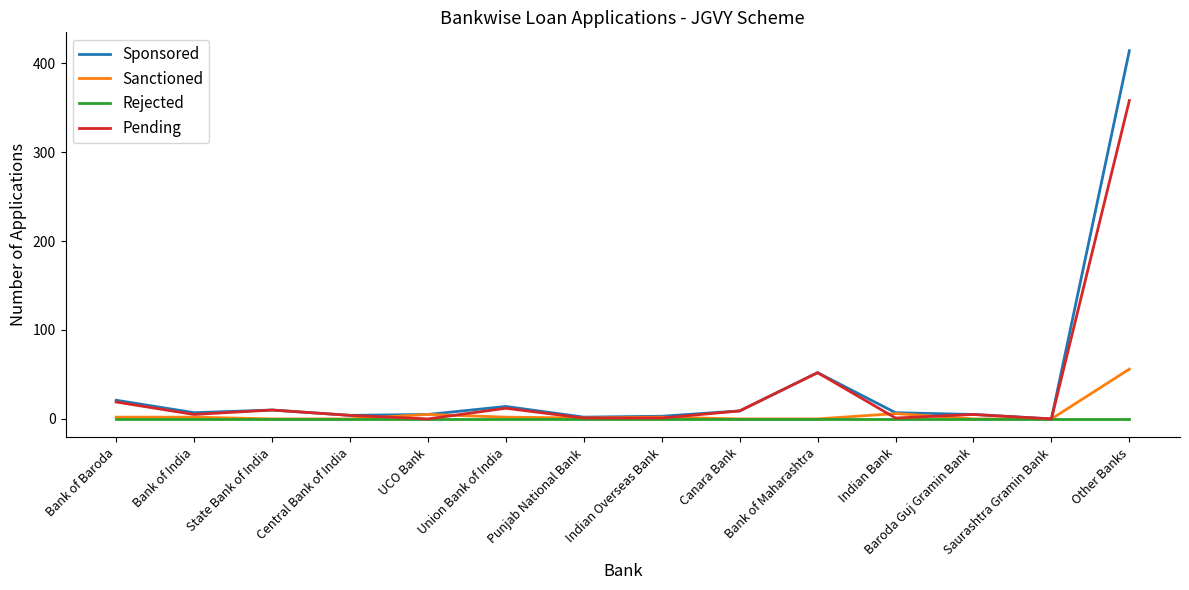

How many lines are shown in the chart?

4